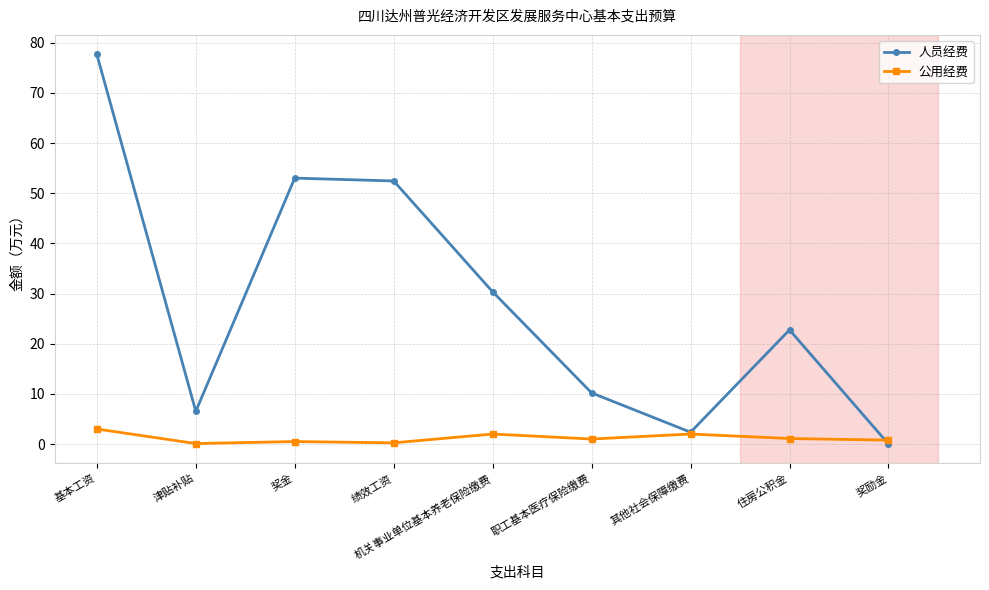

Rank the series by their maximum value, from lowest to highest.

公用经费, 人员经费